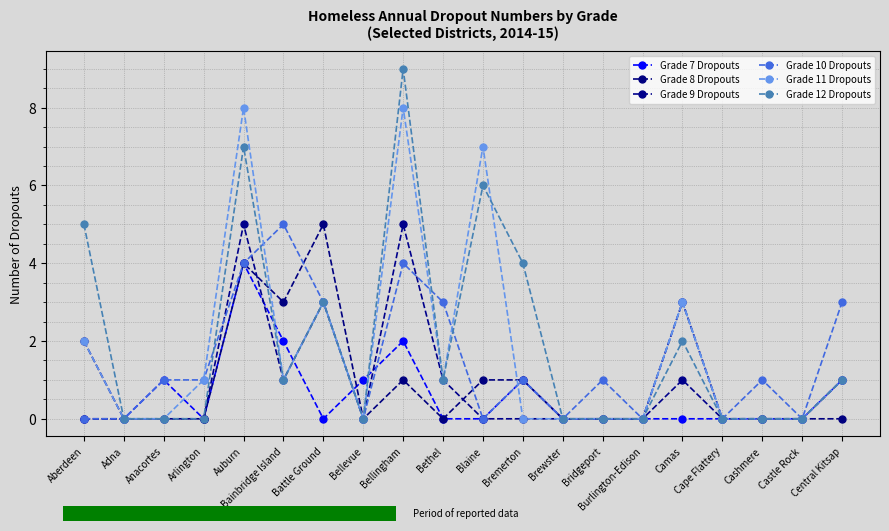

Does the chart have visible grid lines?

Yes